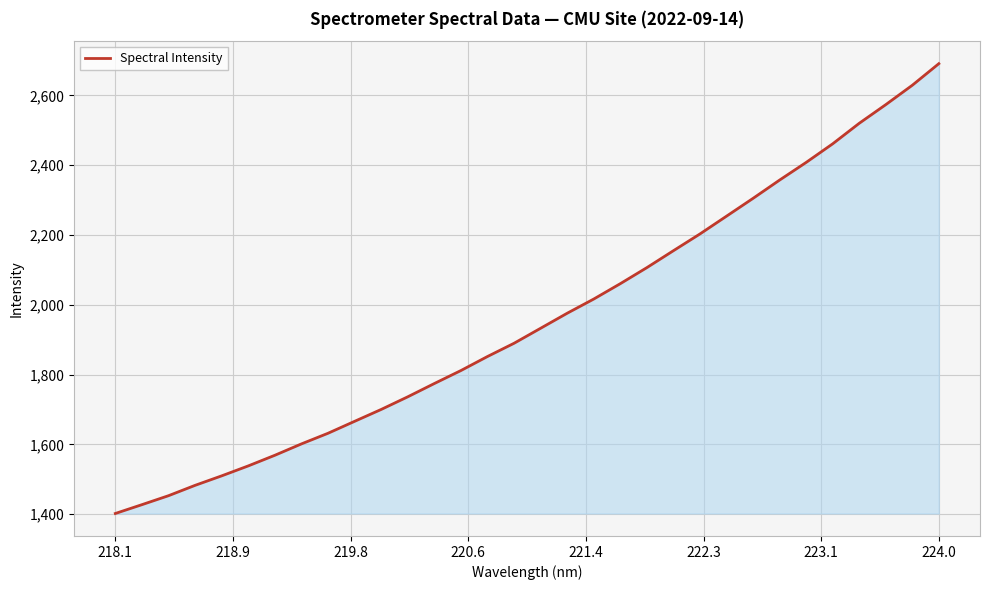

What is the greatest value displayed?

2690.9